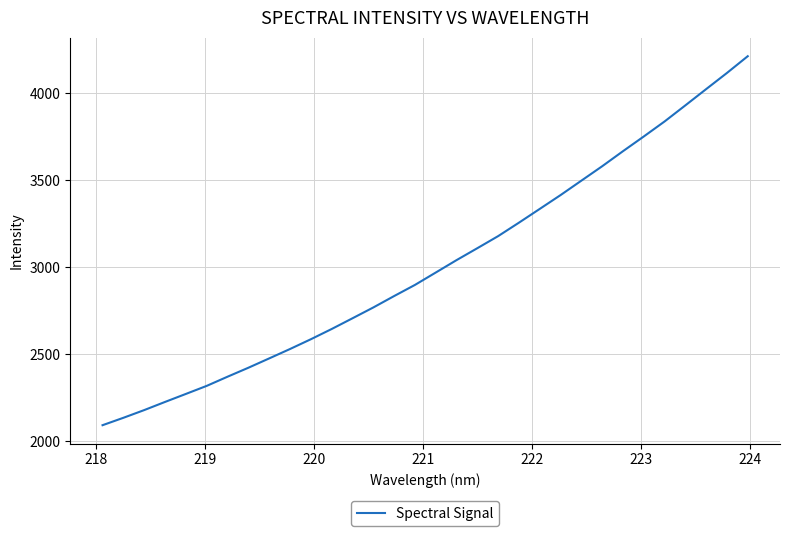

What is the greatest value displayed?

4211.1